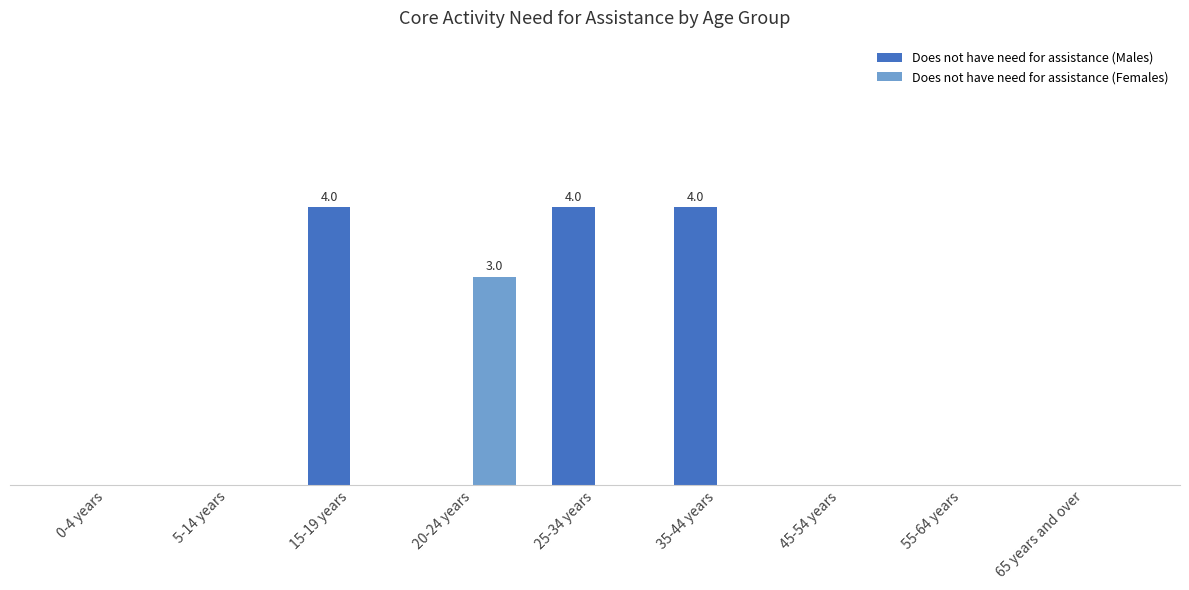

Which series has the largest total across all categories?

Does not have need for assistance (Males)